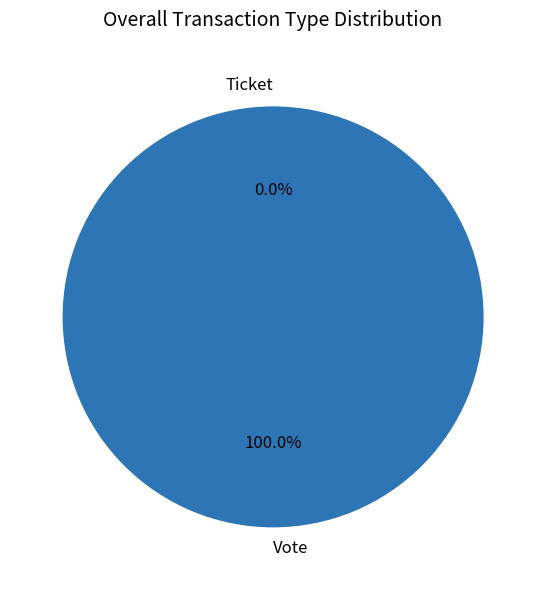

Does any single category account for the majority?

Yes